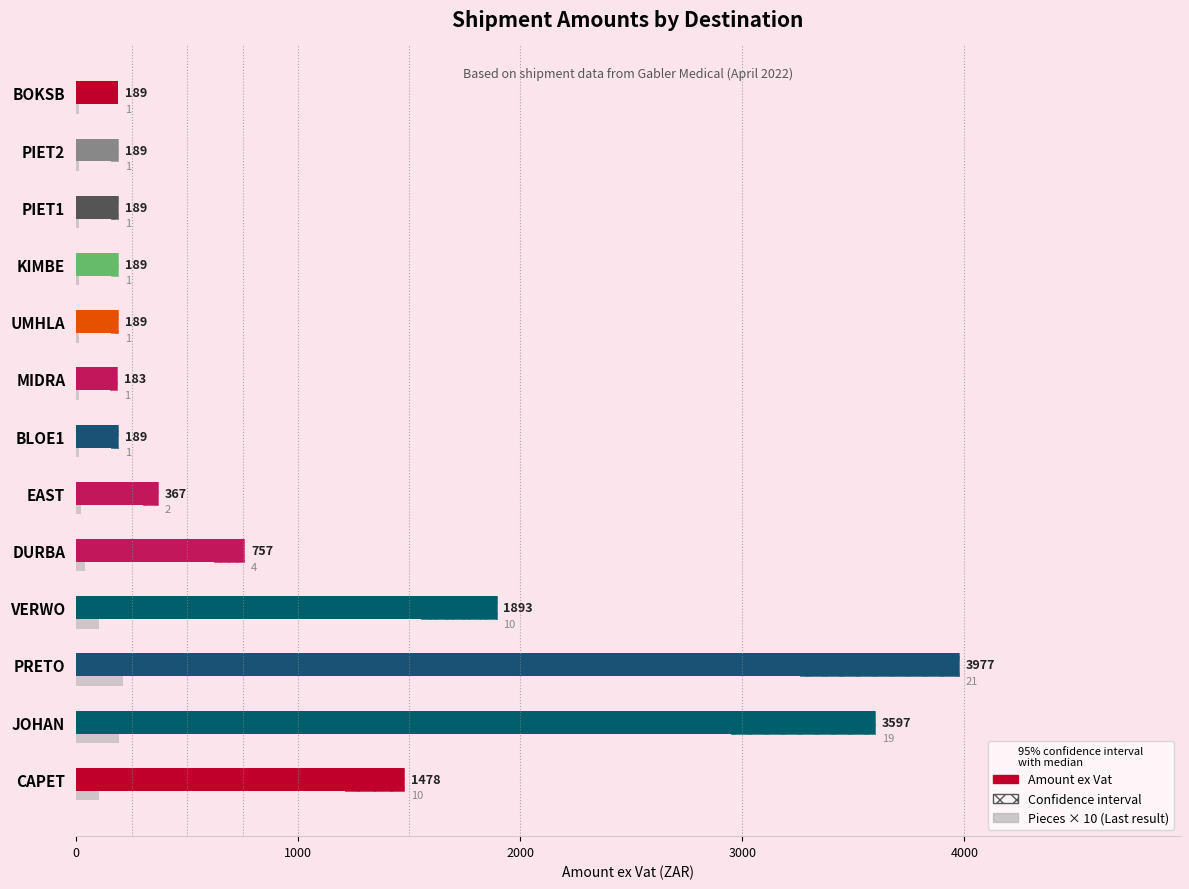

Does the chart contain stacked bars?

No